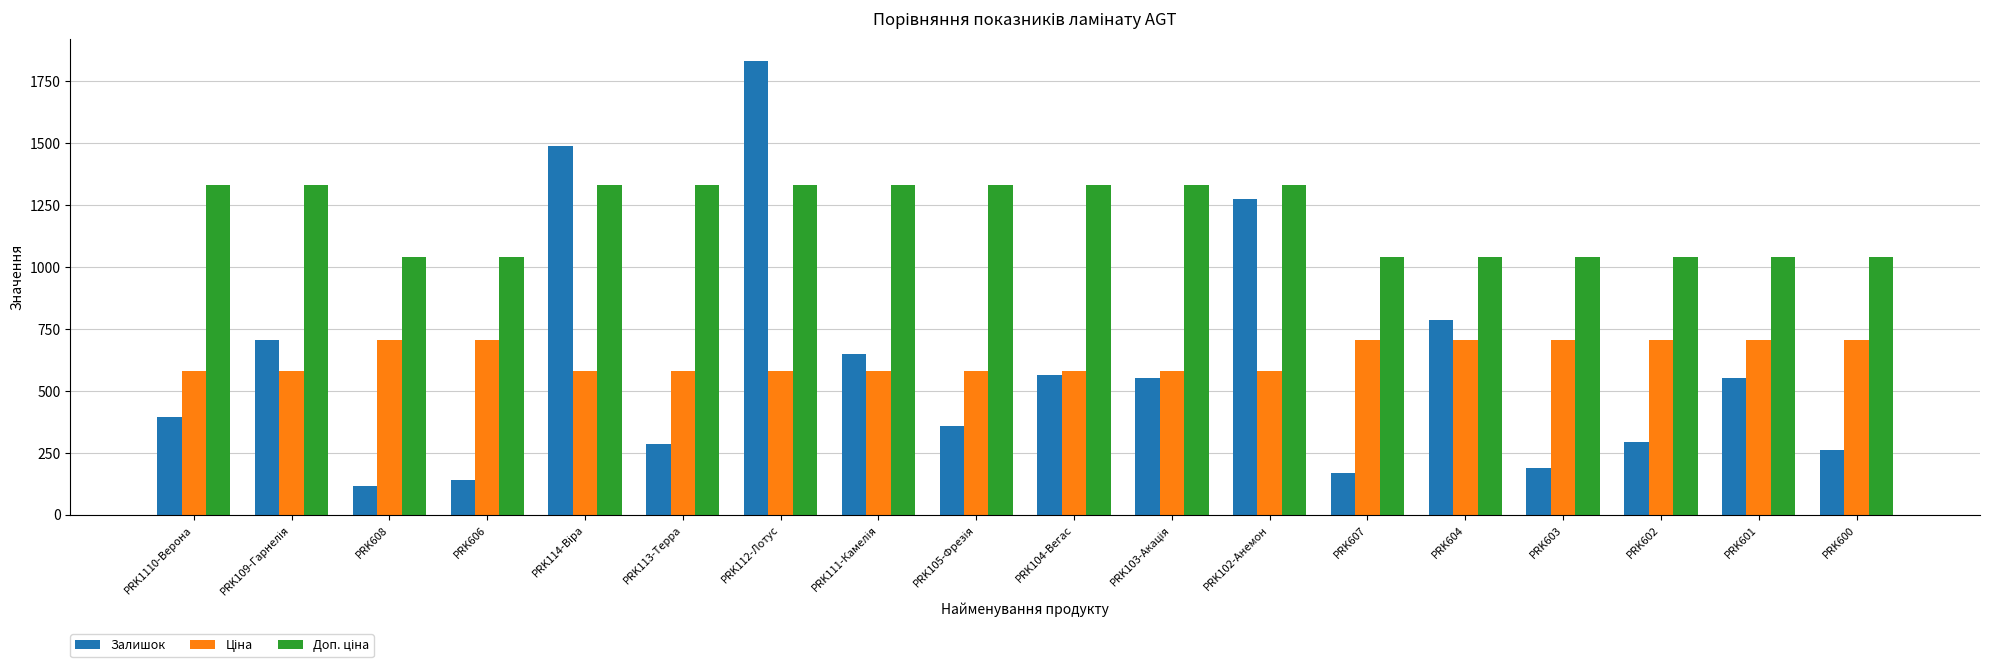

What is the total value across all series at PRK608?

1862.5